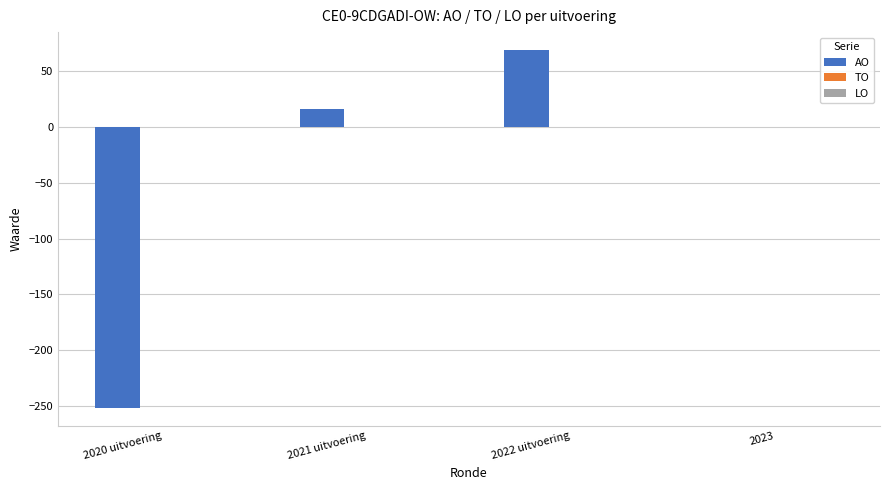

What is the sum of the values at 2023 and 2022 uitvoering?

69